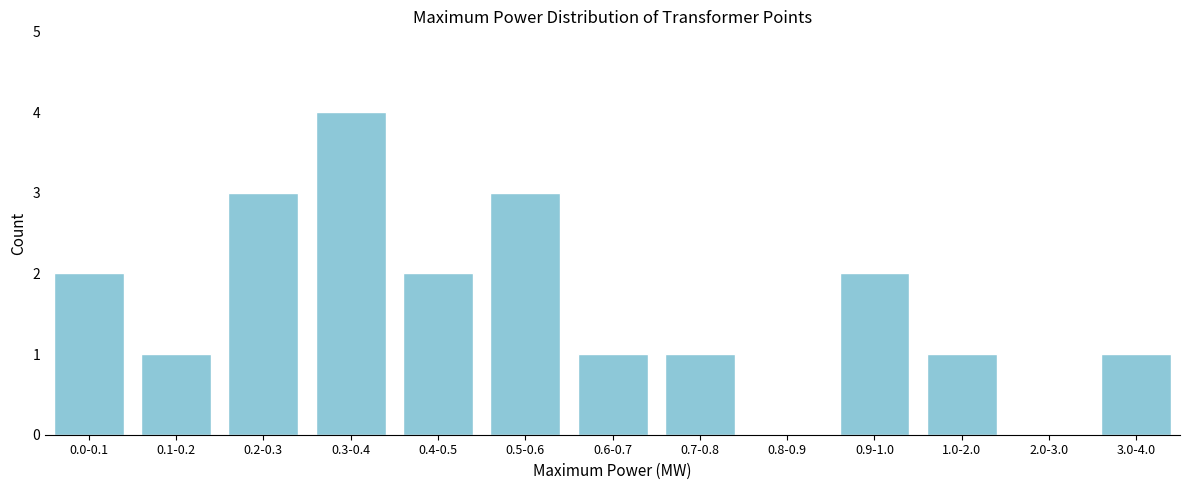

Reading right to left, extract all data points from this chart.

3.0-4.0=1	2.0-3.0=0	1.0-2.0=1	0.9-1.0=2	0.8-0.9=0	0.7-0.8=1	0.6-0.7=1	0.5-0.6=3	0.4-0.5=2	0.3-0.4=4	0.2-0.3=3	0.1-0.2=1	0.0-0.1=2